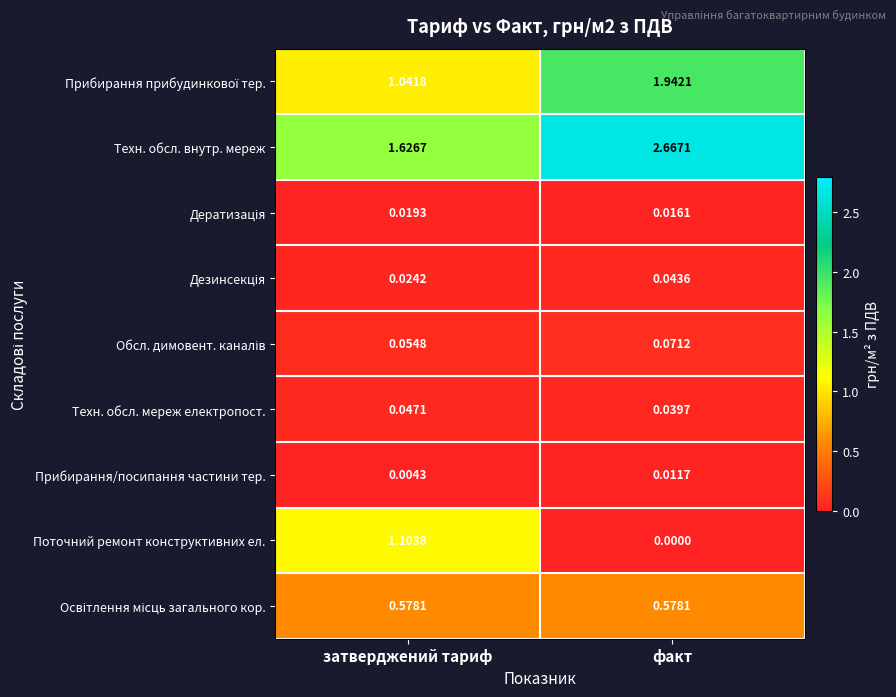

List the labels in order of Техн. обсл. мереж електропост. value, smallest first.

факт, затверджений тариф